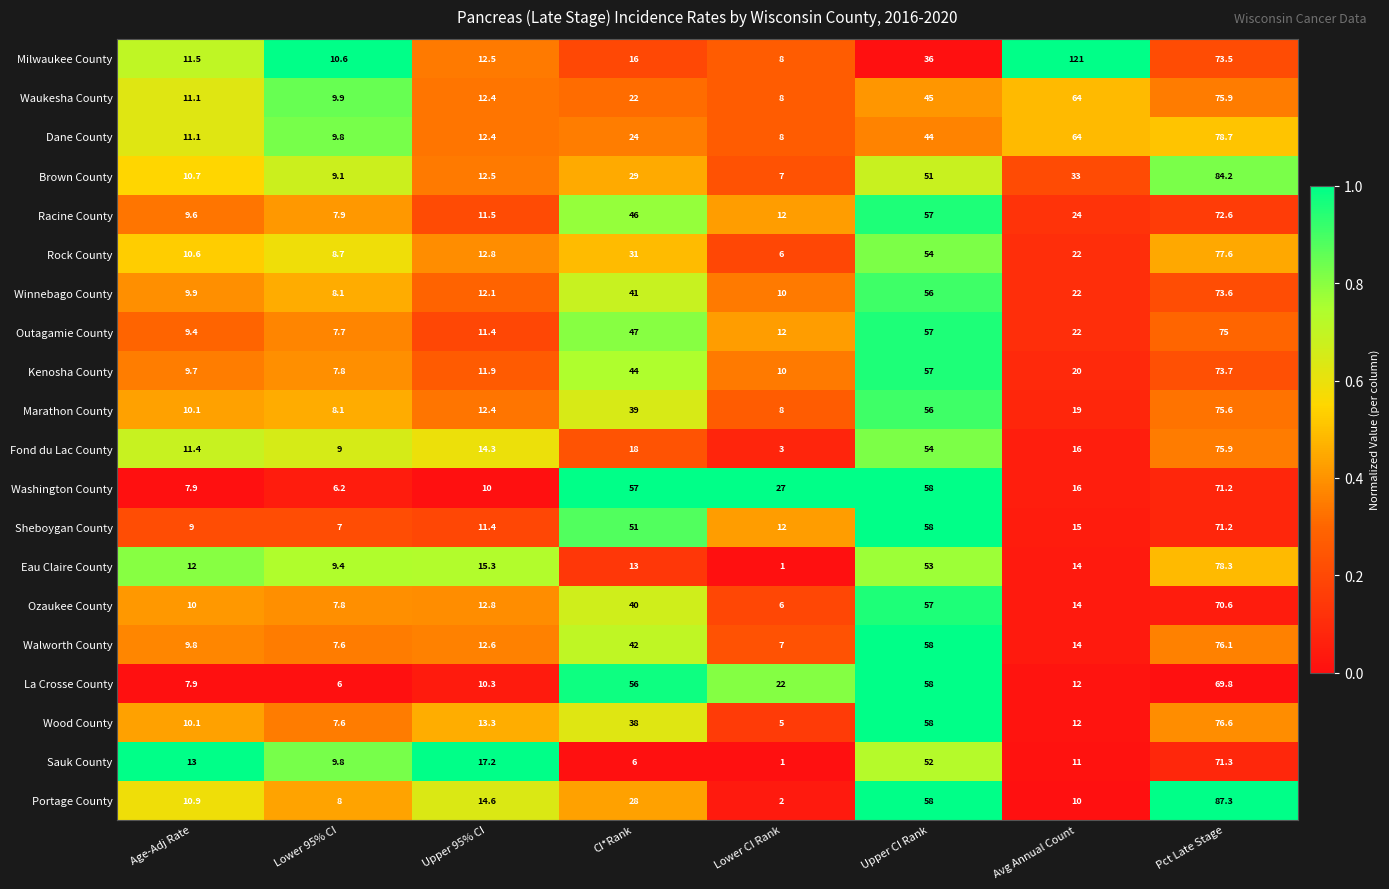

Where is Fond du Lac County nearest to the value 39?

Upper CI Rank